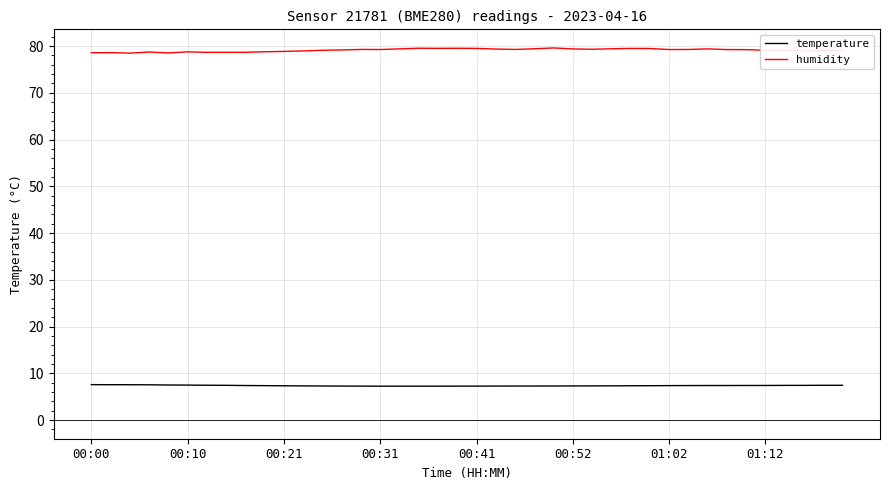

List the series in order of their overall mean, highest first.

humidity, temperature